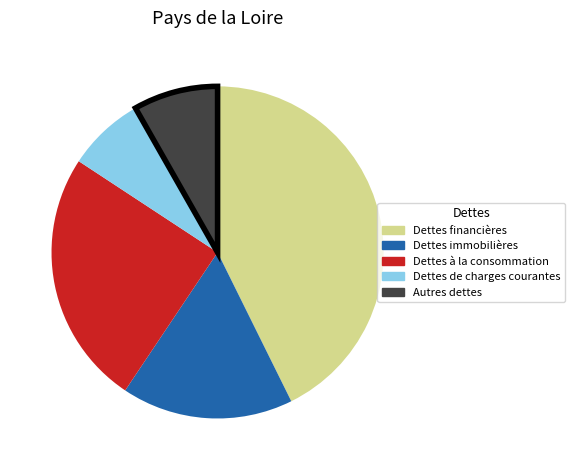

Which has a higher value, Dettes de charges courantes or Dettes immobilières?

Dettes immobilières